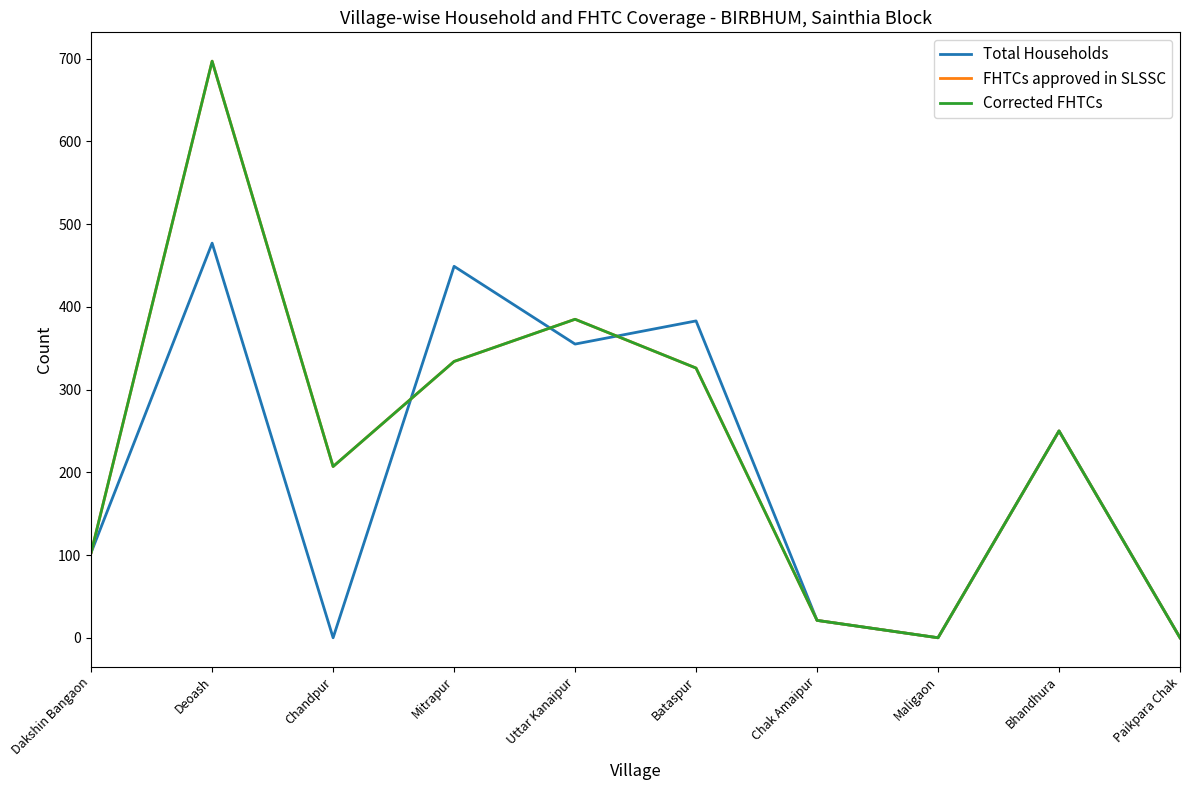

Does the chart have visible grid lines?

No